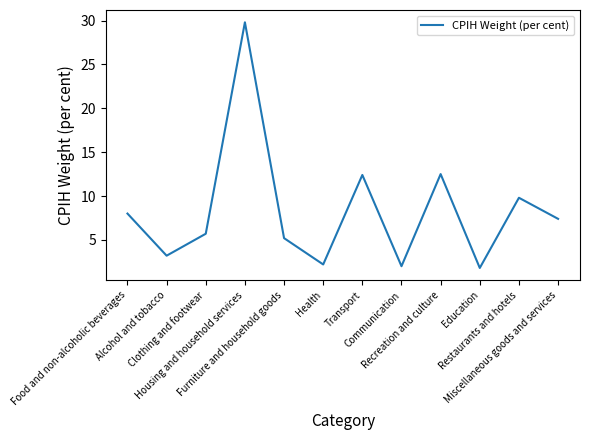

Which label corresponds to the largest value in the chart?

Housing and household services